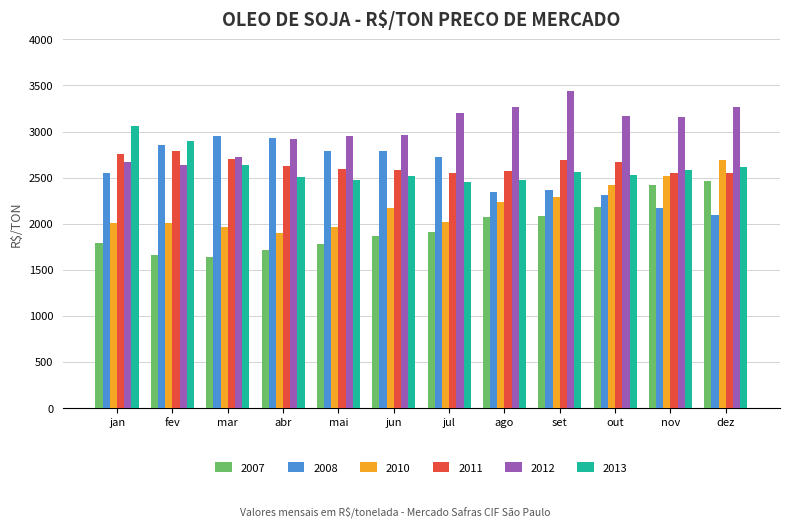

List the series in order of their peak value, highest first.

2012, 2013, 2008, 2011, 2010, 2007